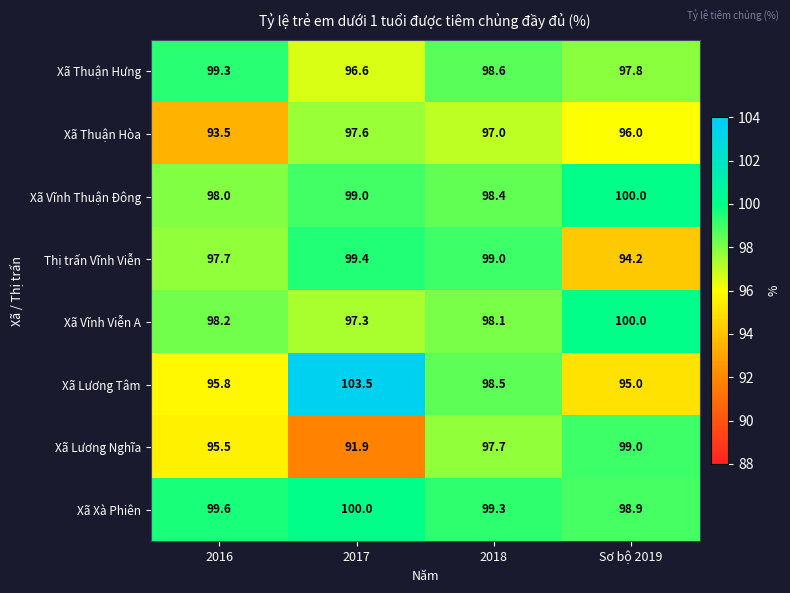

What is the spread (max minus min) of values at 2016?

6.1